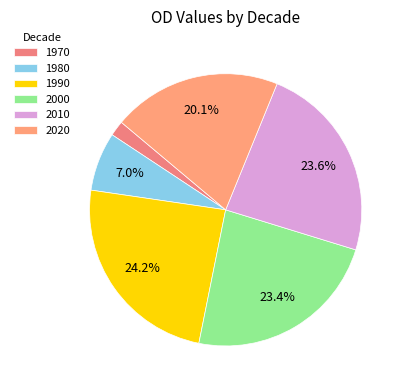

Count the number of slices in the pie.

6